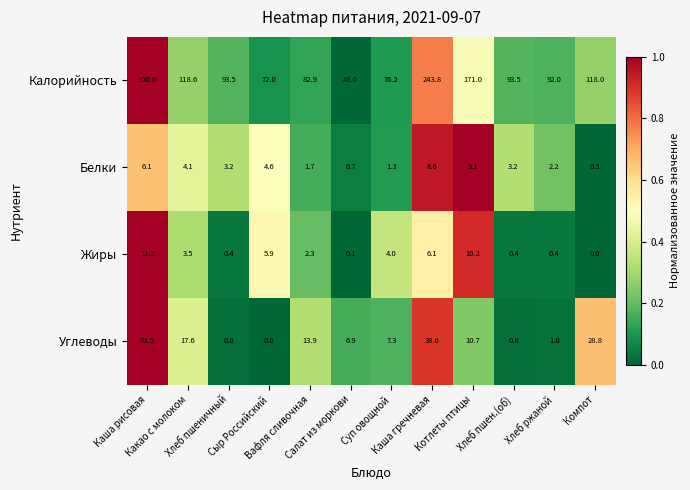

Rank the series by their maximum value, from lowest to highest.

Белки, Жиры, Углеводы, Калорийность